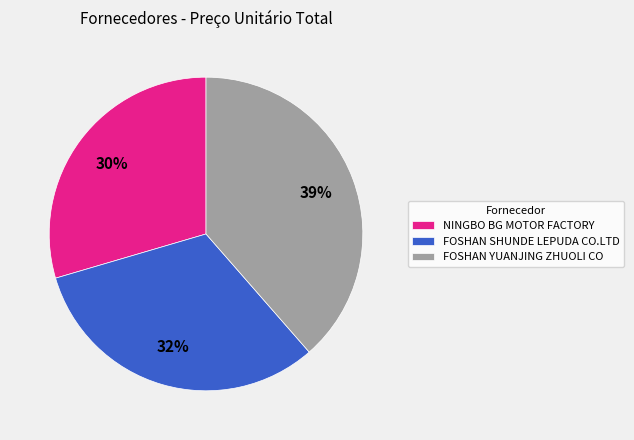

Does any single category account for the majority?

No